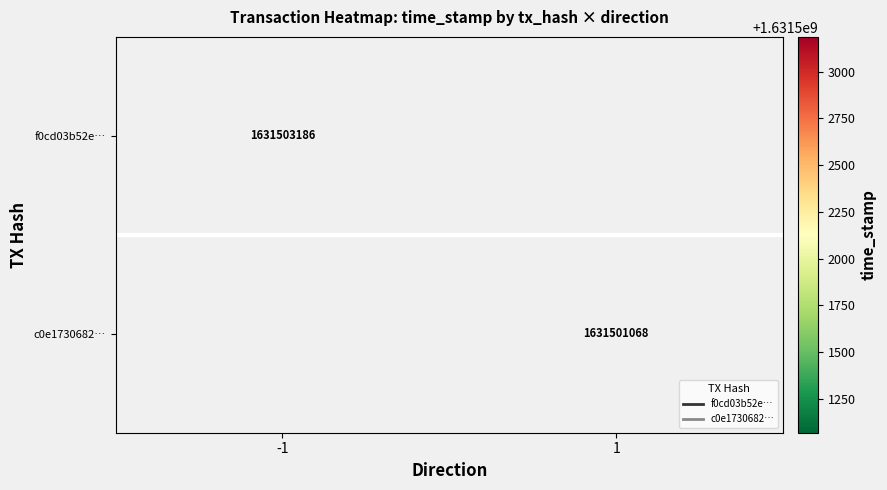

Is the value of c0e1730682… at -1 greater than the value of f0cd03b52e… at 1?

No